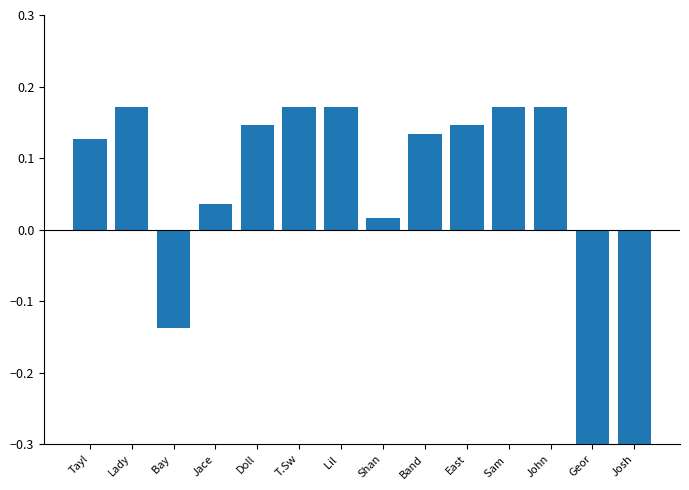

Reading left to right, what are all the values shown in this chart?

Tayl=0.1	Lady=0.2	Bay =-0.1	Jace=0.0	Doll=0.1	T.Sw=0.2	Lil =0.2	Shan=0.0	Band=0.1	East=0.1	Sam =0.2	John=0.2	Geor=-0.5	Josh=-0.8